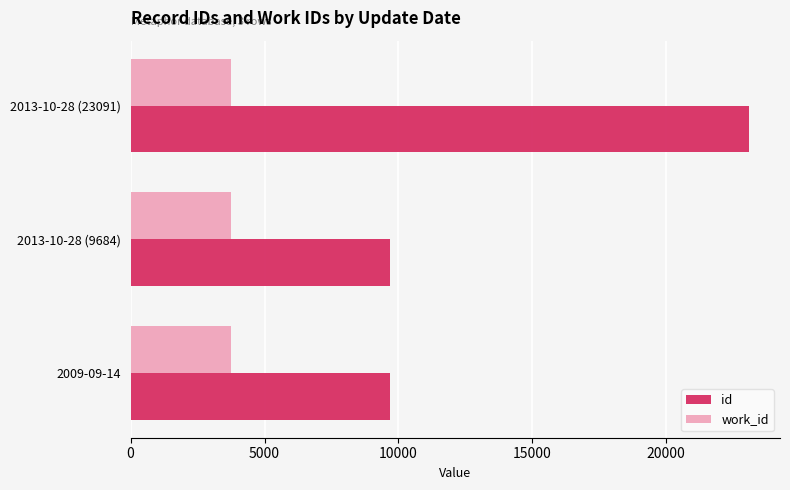

At 2013-10-28 (9684), list the series in order from largest to smallest.

id, work_id